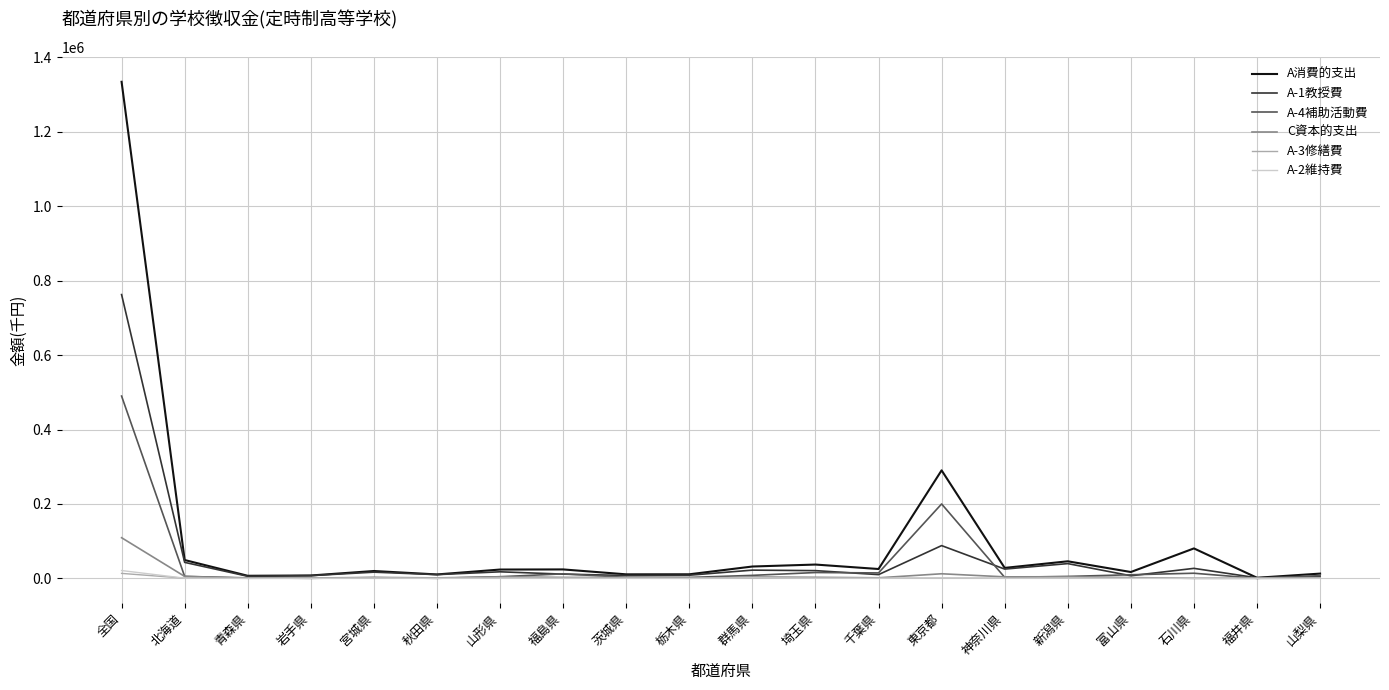

What is the difference between the maximum and minimum values in the A-2維持費 series?

20973